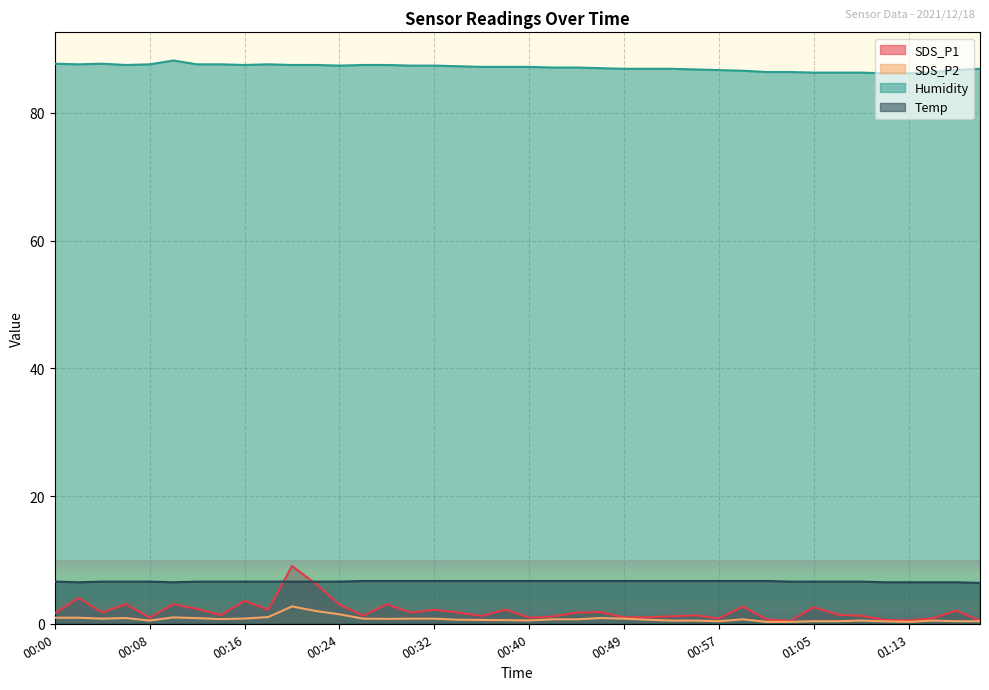

How many data points does each series have?

40